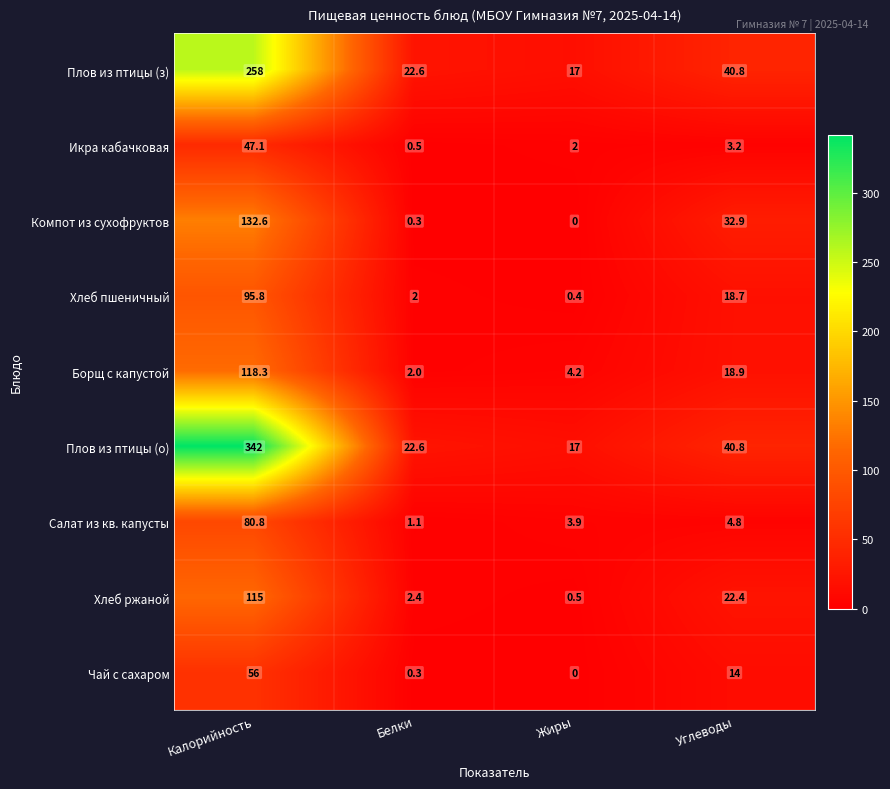

What is the difference between the maximum and minimum values in the Компот из сухофруктов series?

132.6